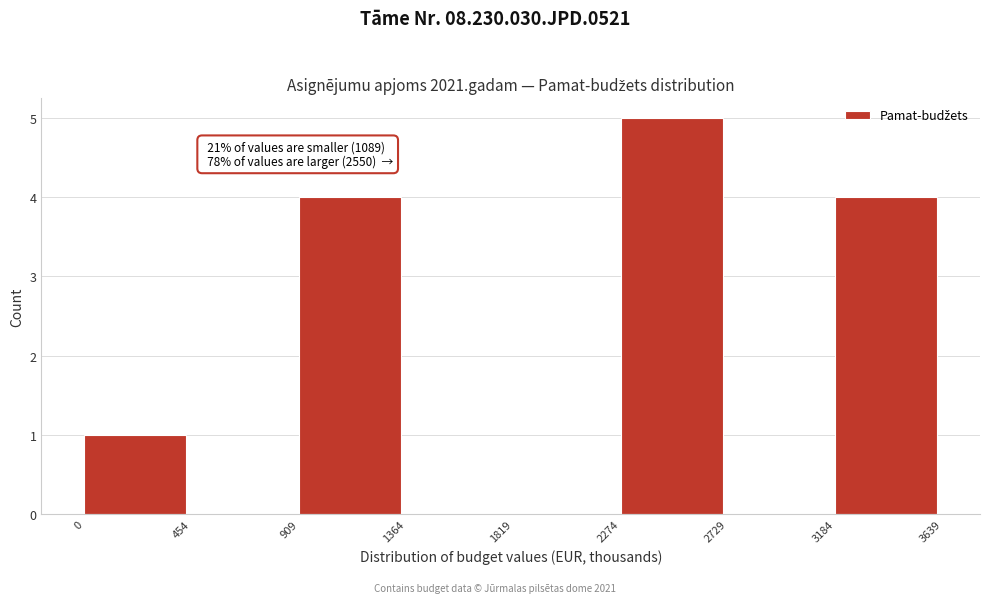

Which range on the x-axis has the tallest bar?

2274 to 2729